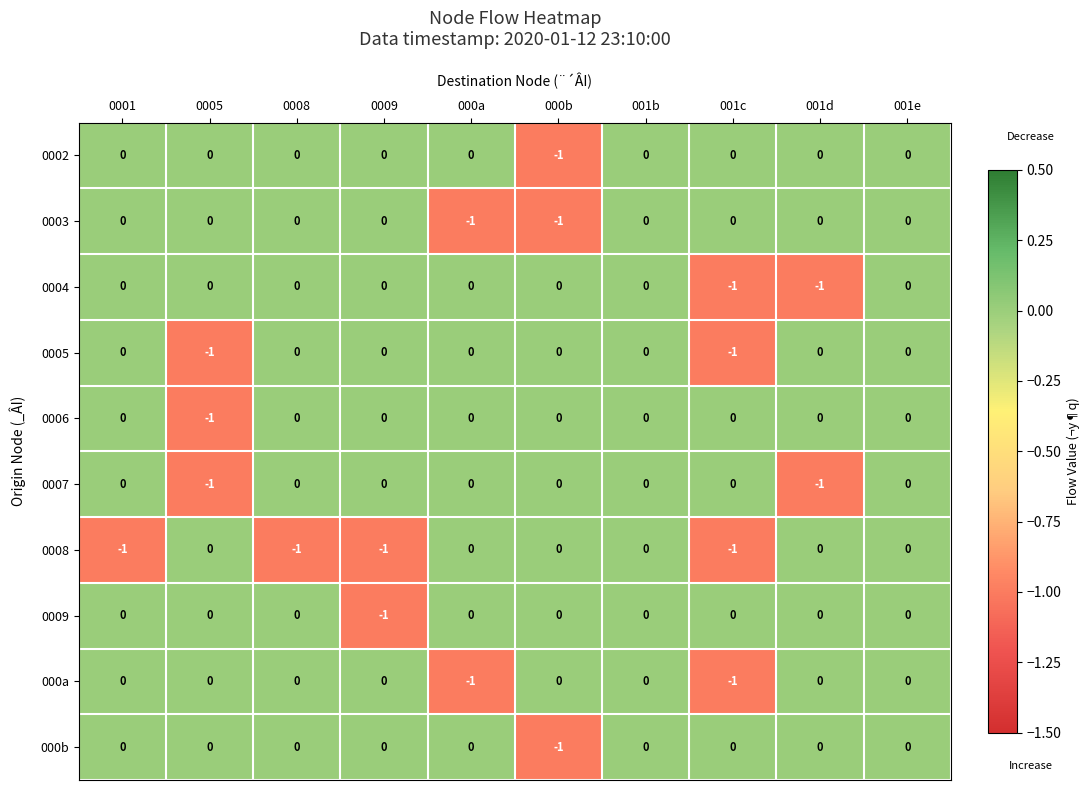

How many 0006 values are between 0 and 1?

9